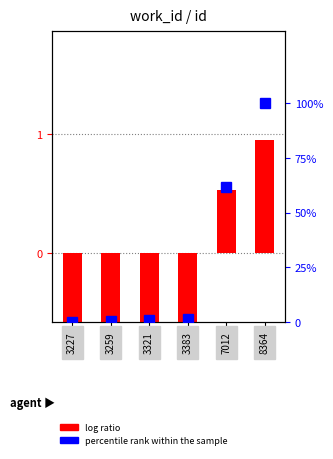

Read the log ratio value at 3259.

-0.6